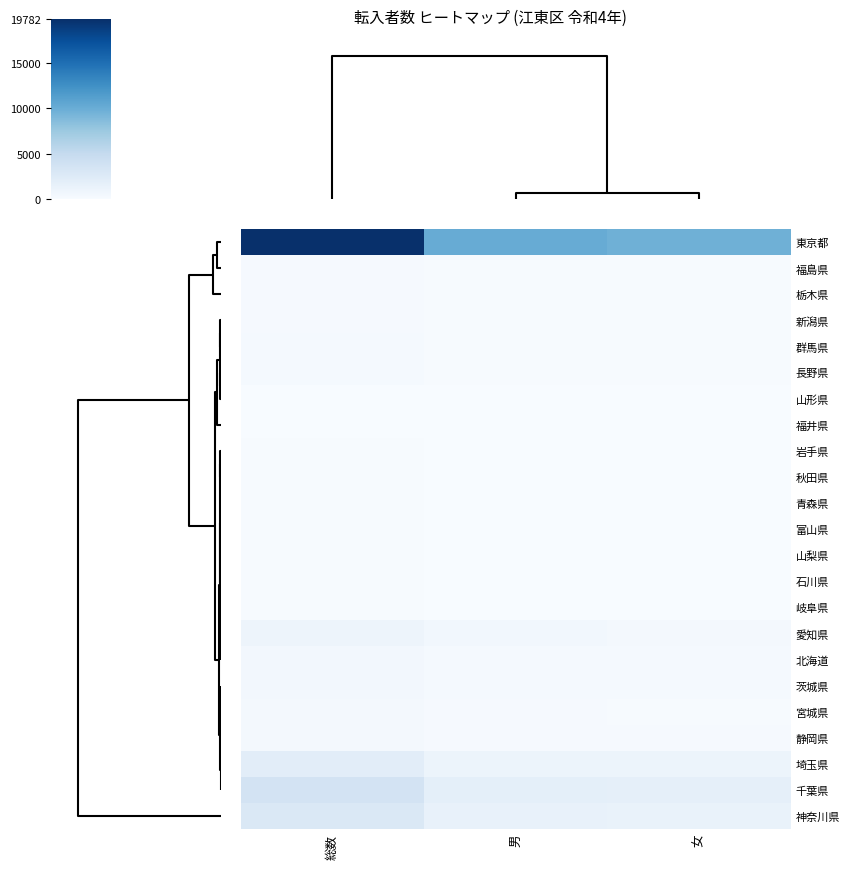

What is the minimum value shown in the chart?

24